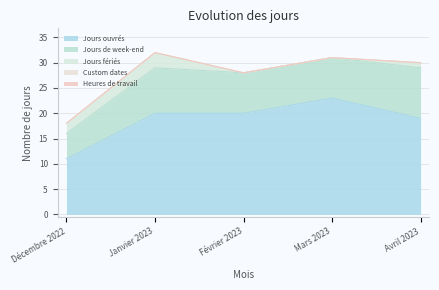

List the labels in order of Custom dates value, smallest first.

Décembre 2022, Janvier 2023, Février 2023, Mars 2023, Avril 2023